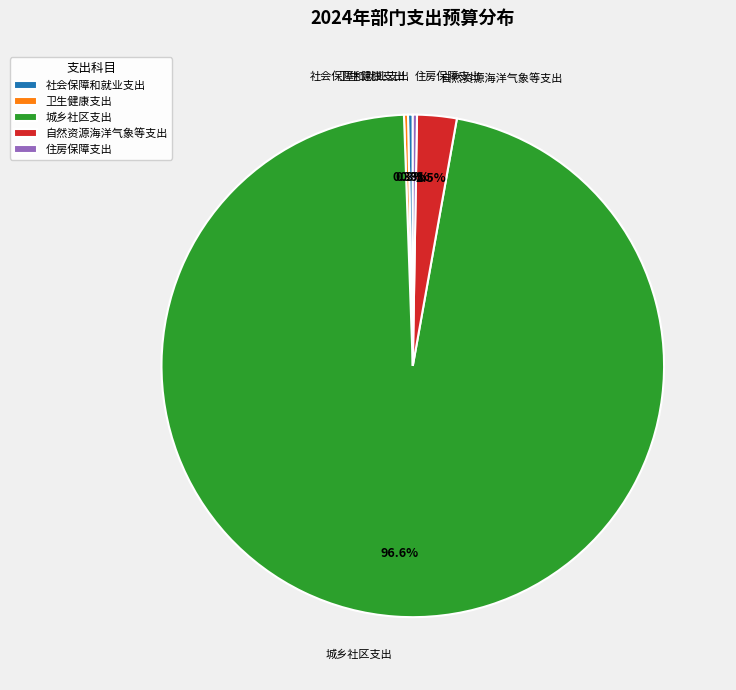

Which slice is the largest?

城乡社区支出